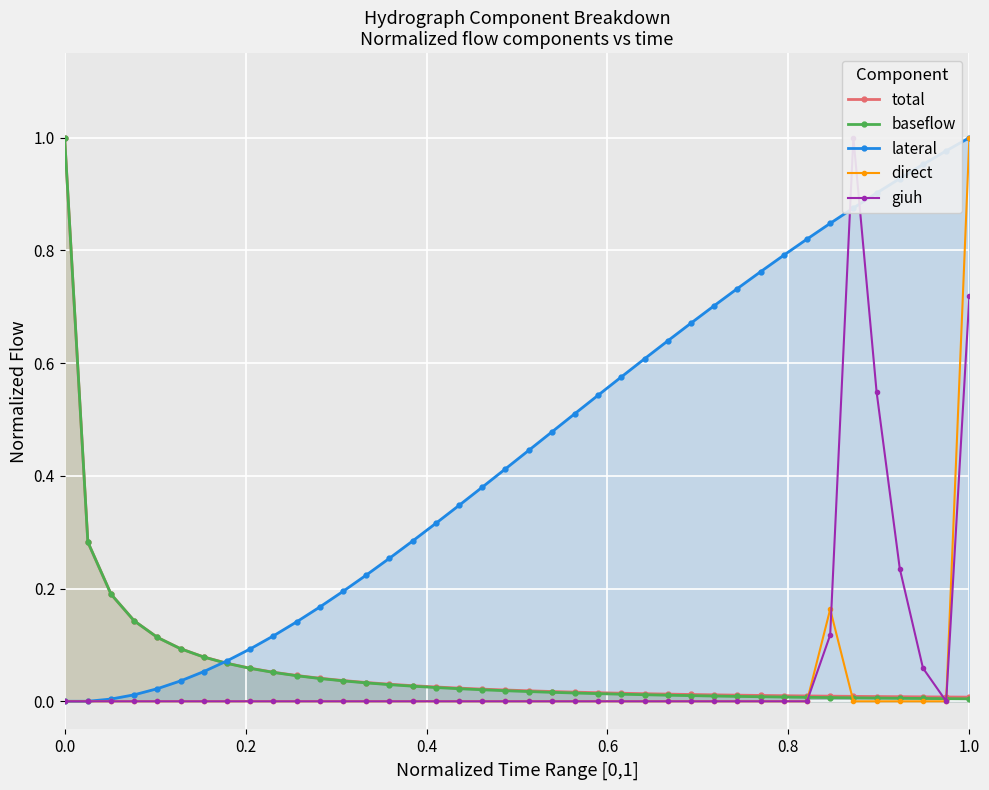

Which category has the lowest value in the baseflow series?

1.0